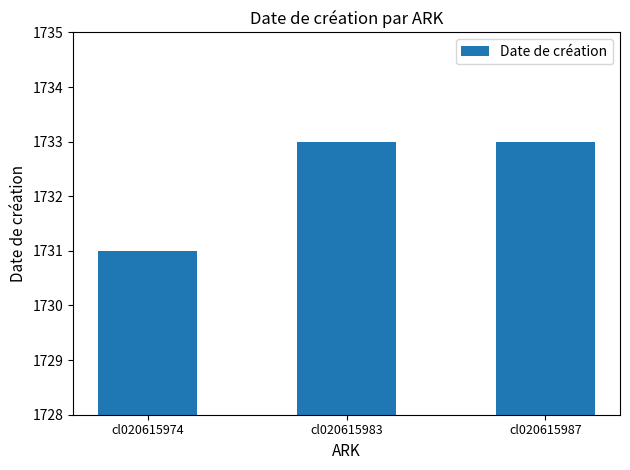

Reading left to right, transcribe all the data shown in this chart.

1731	1733	1733